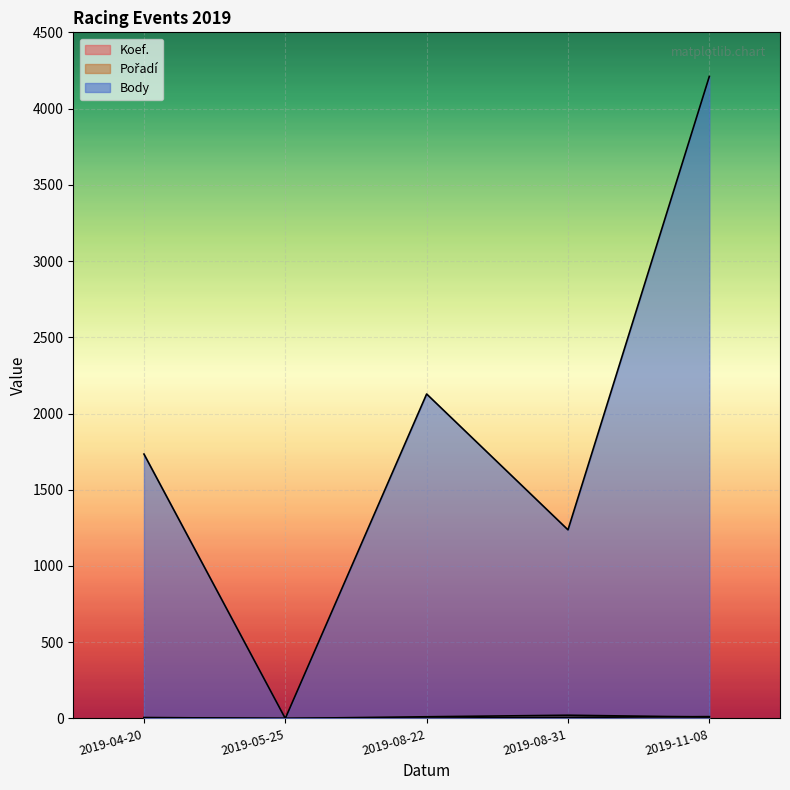

How many data points in Pořadí are above 9?

2